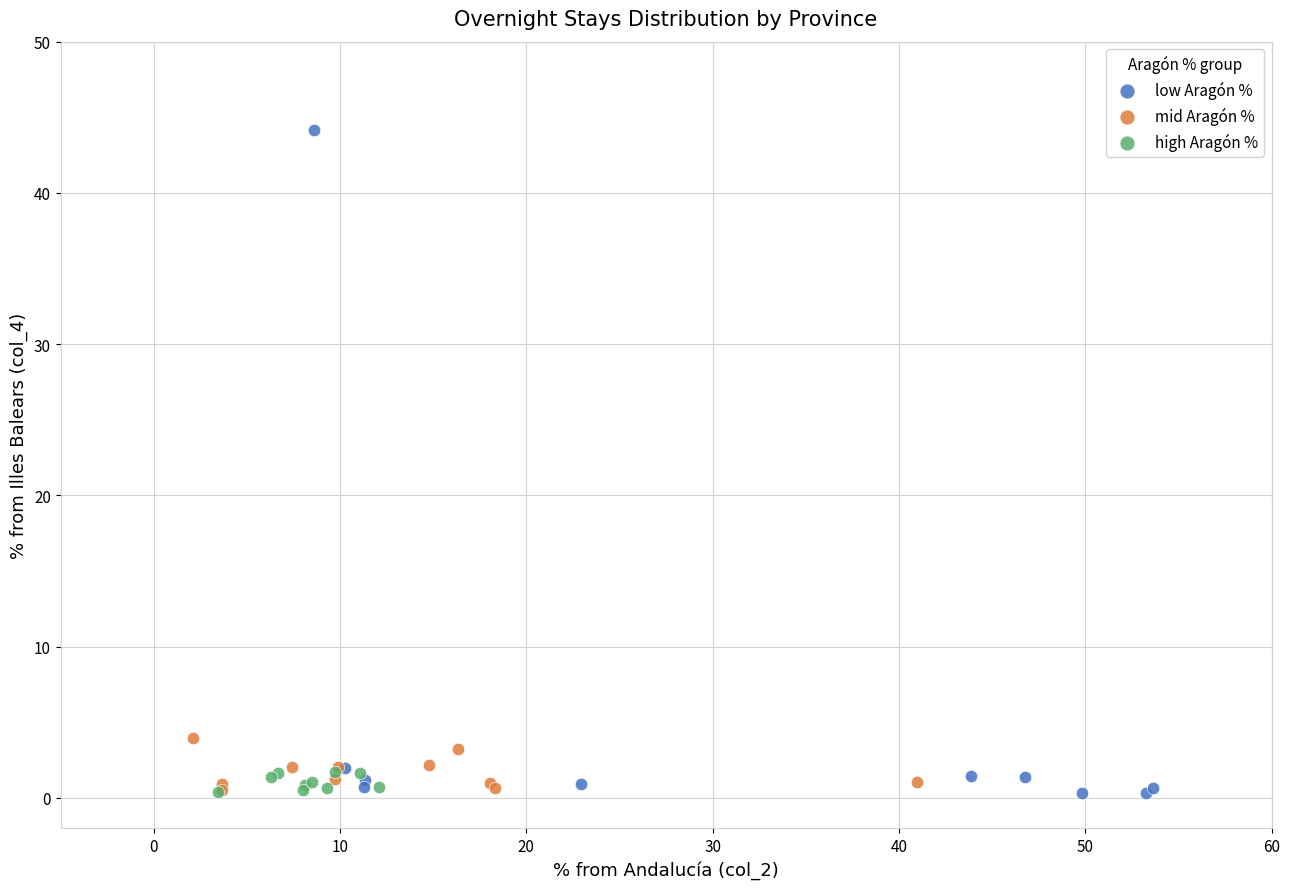

Which series has the widest spread of Y values?

low Aragón %